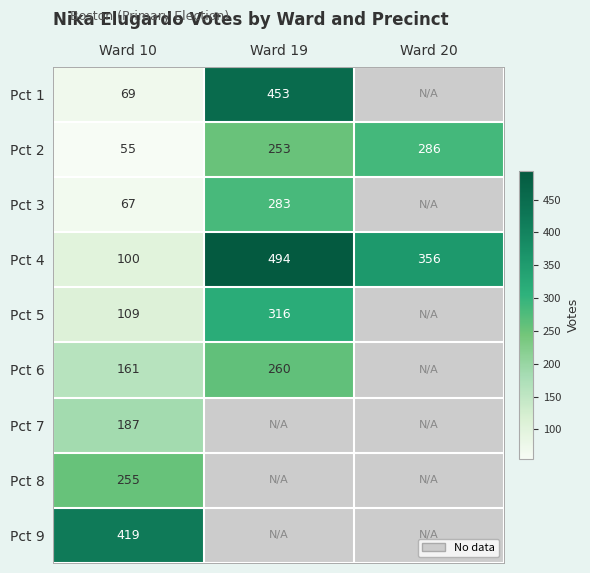

At which label does Pct 4 reach its minimum?

Ward 10